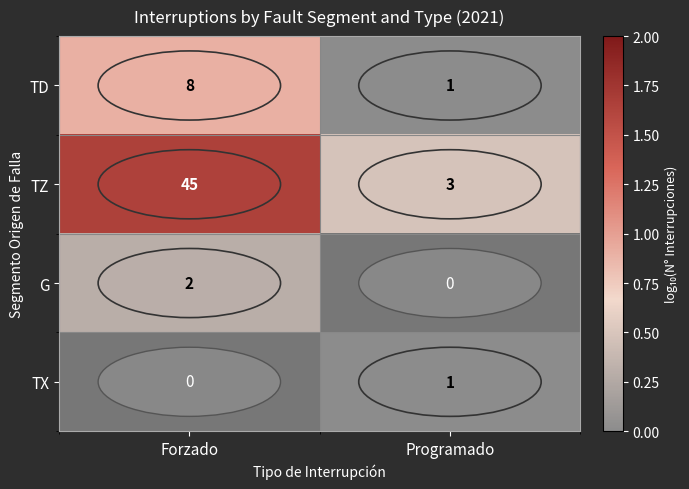

The G series shows 0.5 at Forzado. True or false?

False